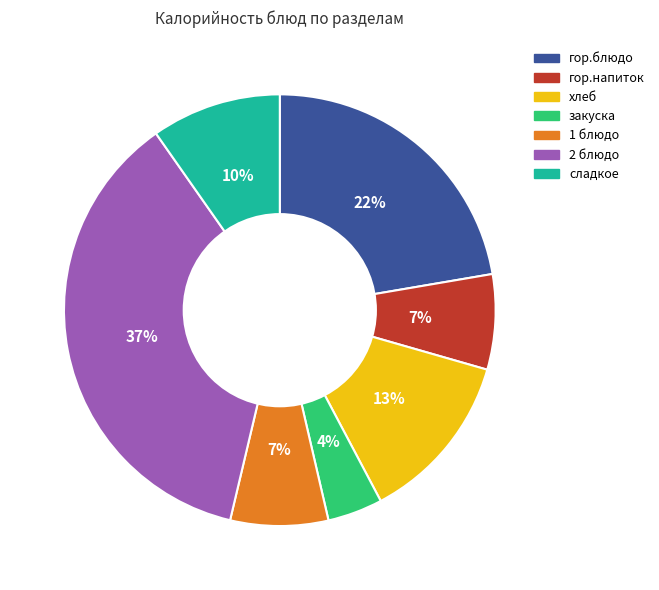

The хлеб slice represents 28% of the pie. True or false?

False